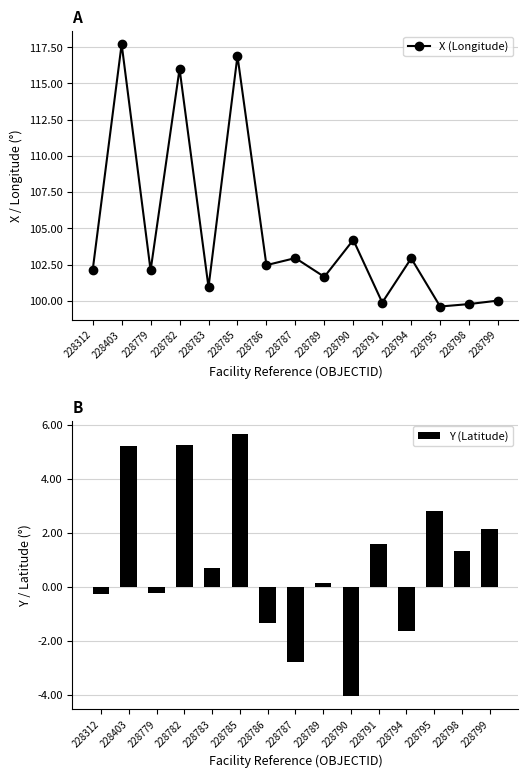

Rank the categories by X (Longitude) value from highest to lowest.

228403, 228785, 228782, 228790, 228787, 228794, 228786, 228312, 228779, 228789, 228783, 228799, 228791, 228798, 228795